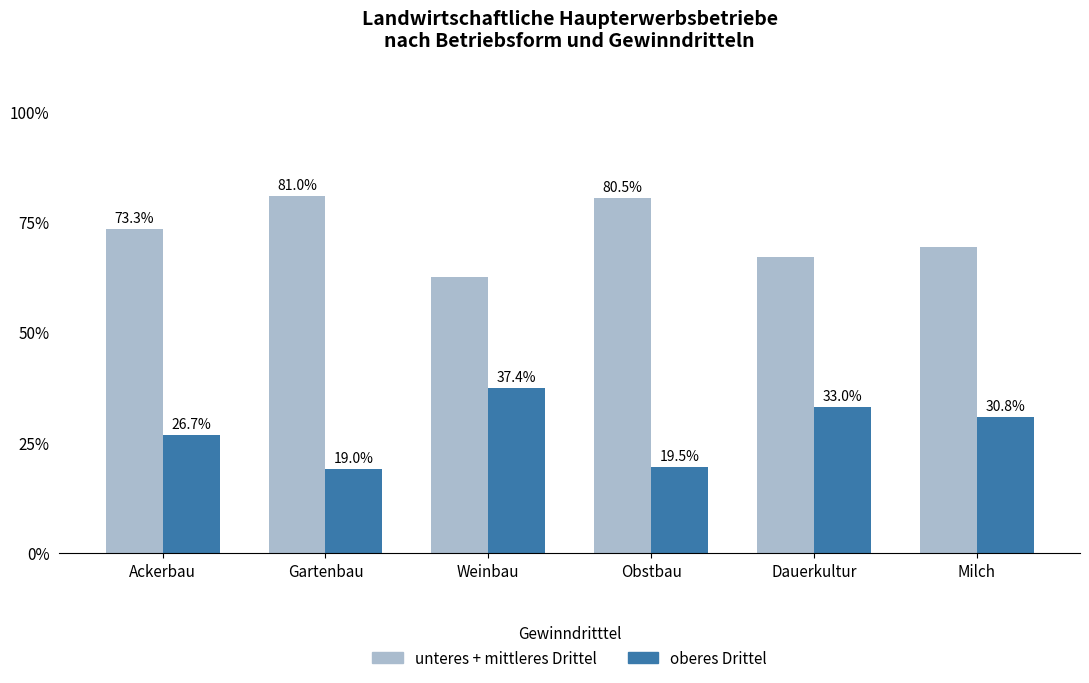

How many data points in oberes Drittel are above 30?

3